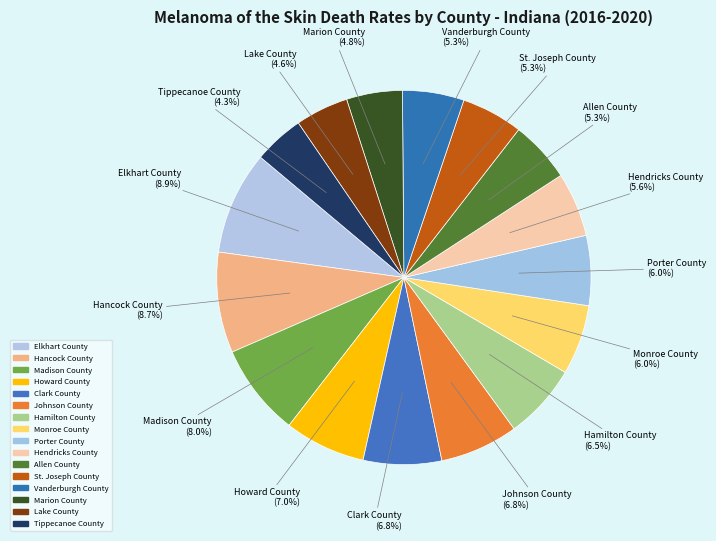

What is the ratio of the value at Howard County to the value at Johnson County?

1.0